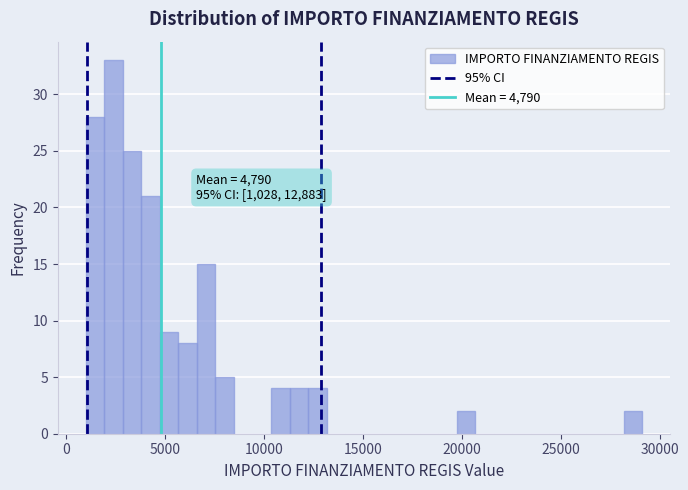

Read against the x-axis, roughly where is the centre of the tallest bar?

2500